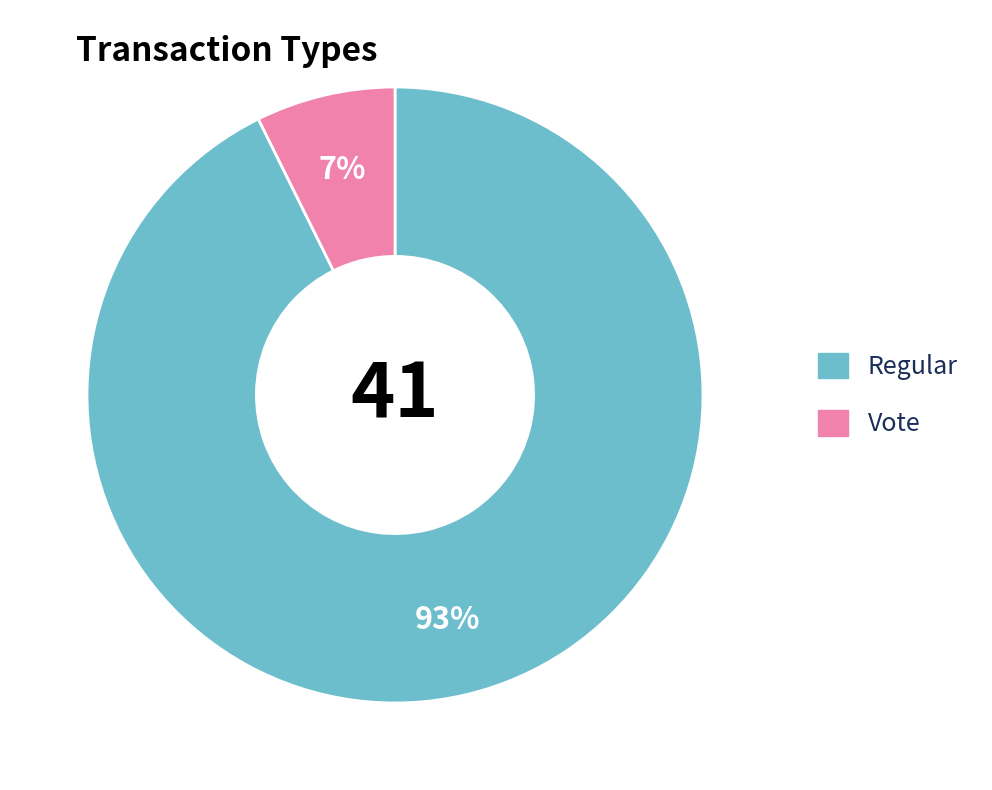

Rank the categories by value from lowest to highest.

Vote, Regular